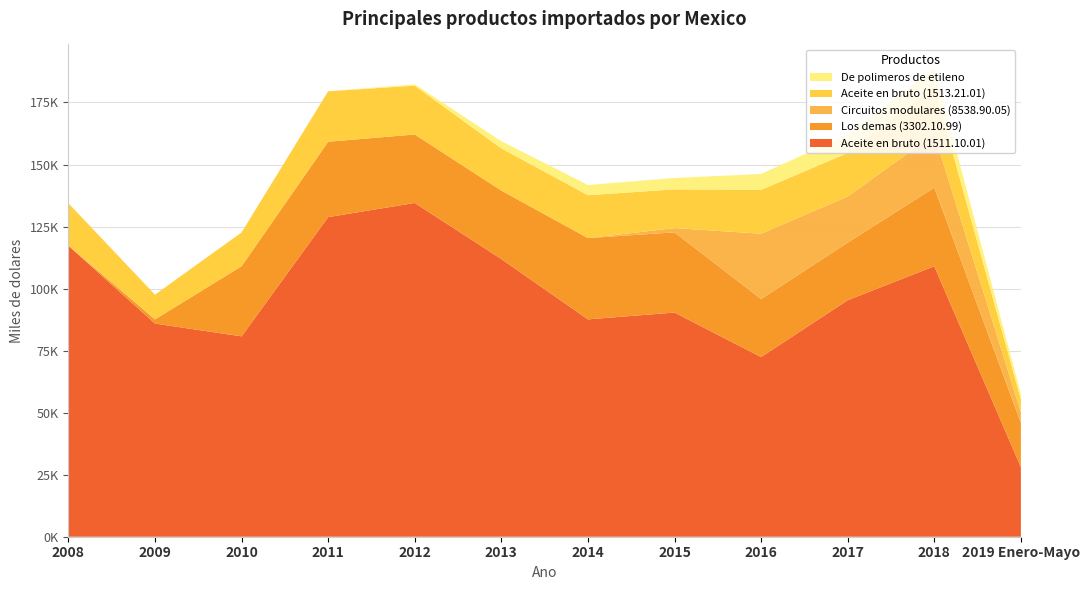

Reading left to right, what are all the values shown in this chart?

Aceite en bruto (1511.10.01): 117280	85903	80750	128803	134508	111898	87589	90342	72408	95321	108996	28052
Los demas (3302.10.99): 19	1677	28254	30372	27592	27597	32751	32334	23390	23201	31699	17833
Circuitos modulares (8538.90.05): 128	0	0	0	13	3	1	1705	26324	18584	21477	4292
Aceite en bruto (1513.21.01): 16957	9970	13619	20341	19666	16997	17304	15602	17669	17546	19347	5179
De polimeros de etileno: 9	9	36	8	514	2907	4089	4606	6391	7376	7420	2151